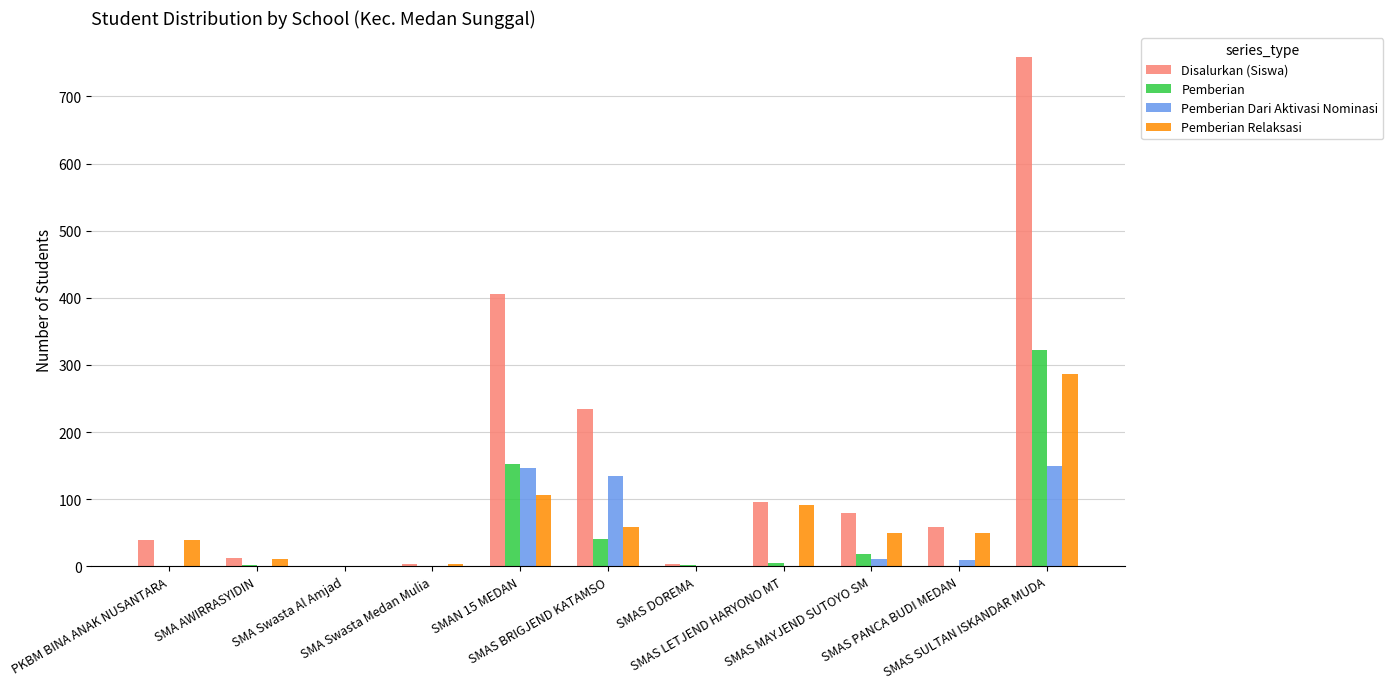

Which series has the largest total across all categories?

Disalurkan (Siswa)